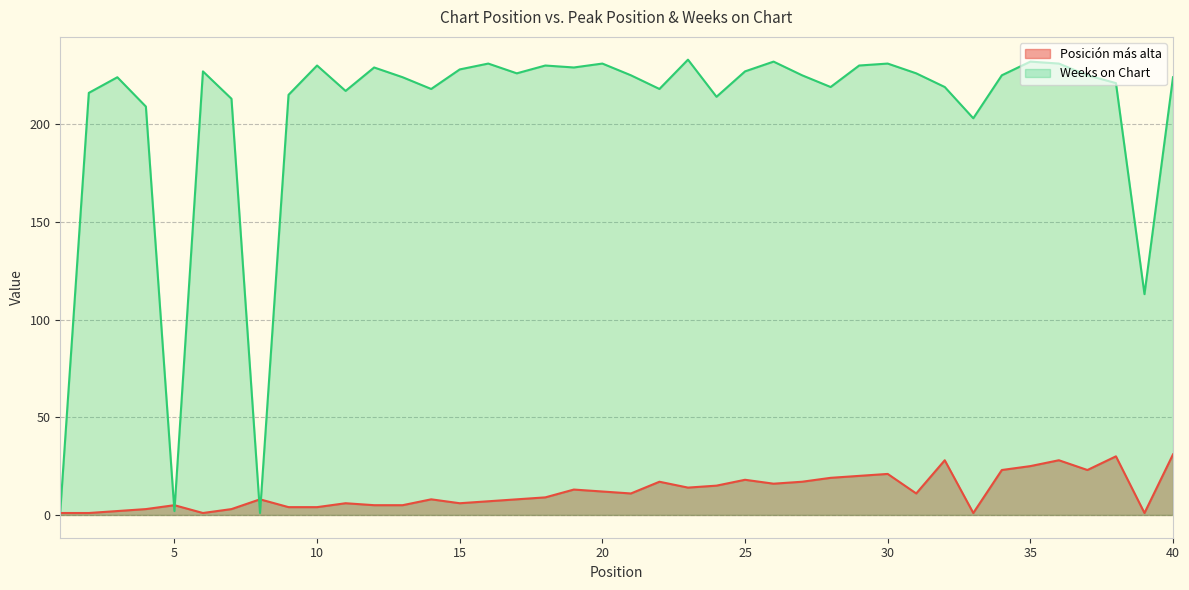

In Weeks on Chart, how many points are lower than both neighbors (excluding endpoints)?

11